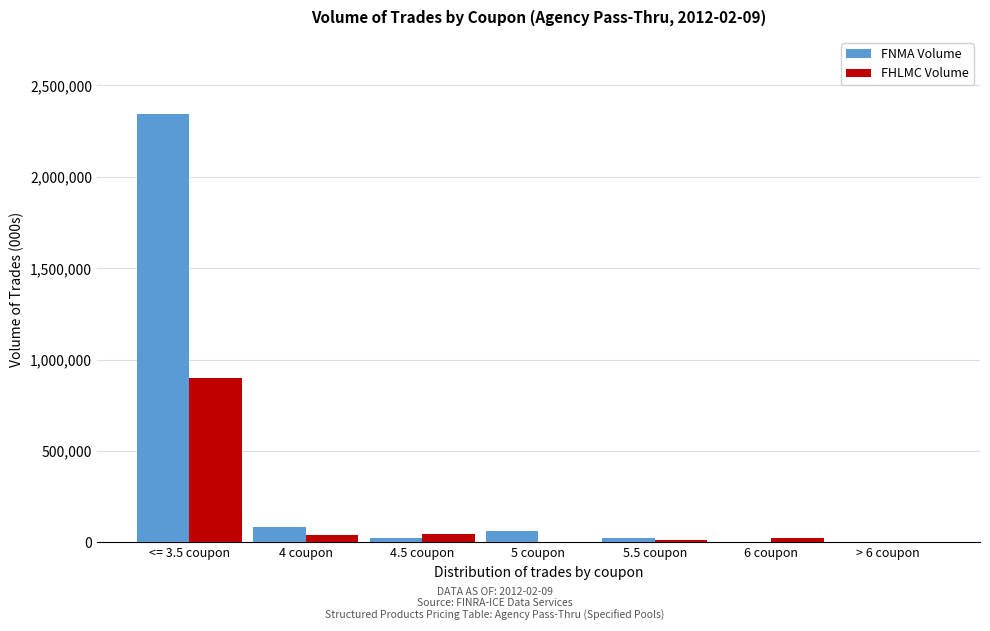

Which series has the largest total across all categories?

FNMA Volume